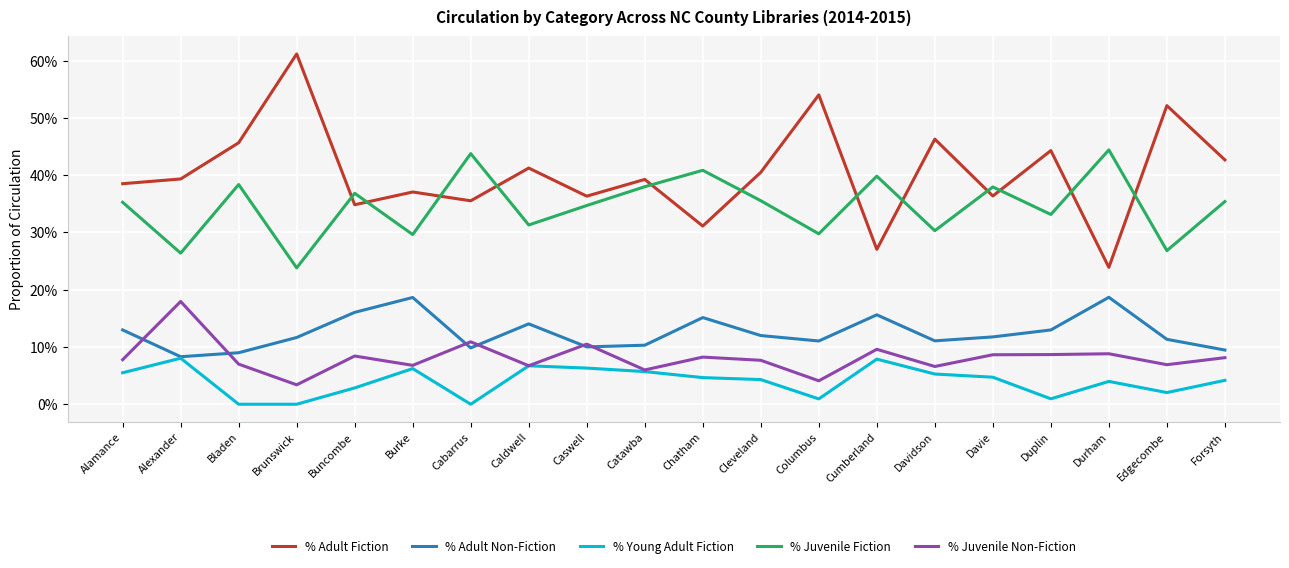

What are all the series names shown in the legend?

% Adult Fiction, % Adult Non-Fiction, % Young Adult Fiction, % Juvenile Fiction, % Juvenile Non-Fiction